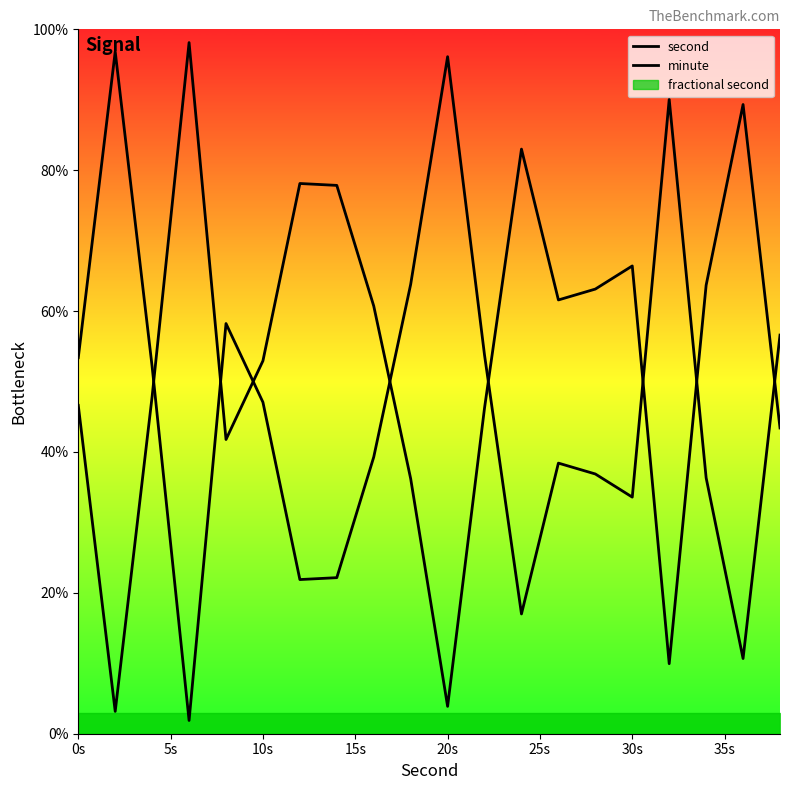

What is the maximum value for second?

98.1